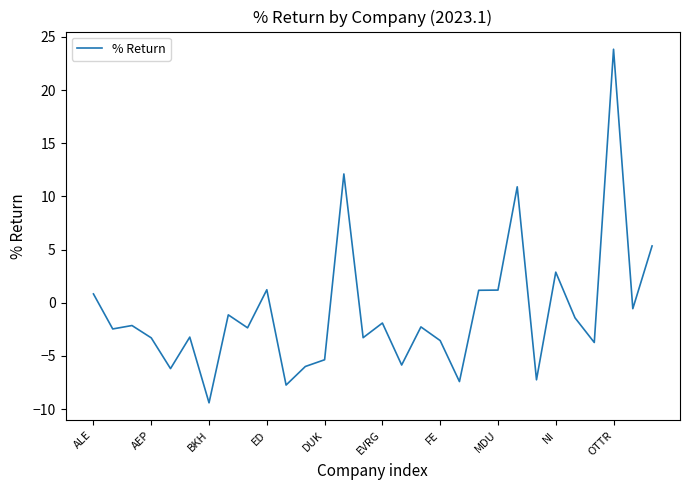

What is the difference between the maximum and minimum values?

33.2